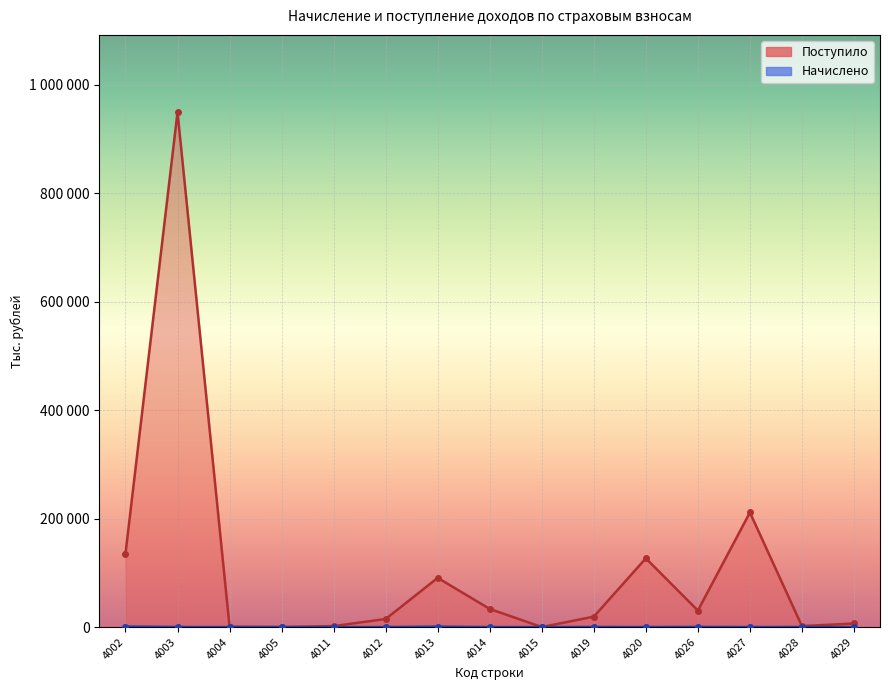

Rank the categories by Поступило value from highest to lowest.

4003, 4027, 4002, 4020, 4013, 4014, 4026, 4019, 4012, 4029, 4011, 4028, 4004, 4015, 4005